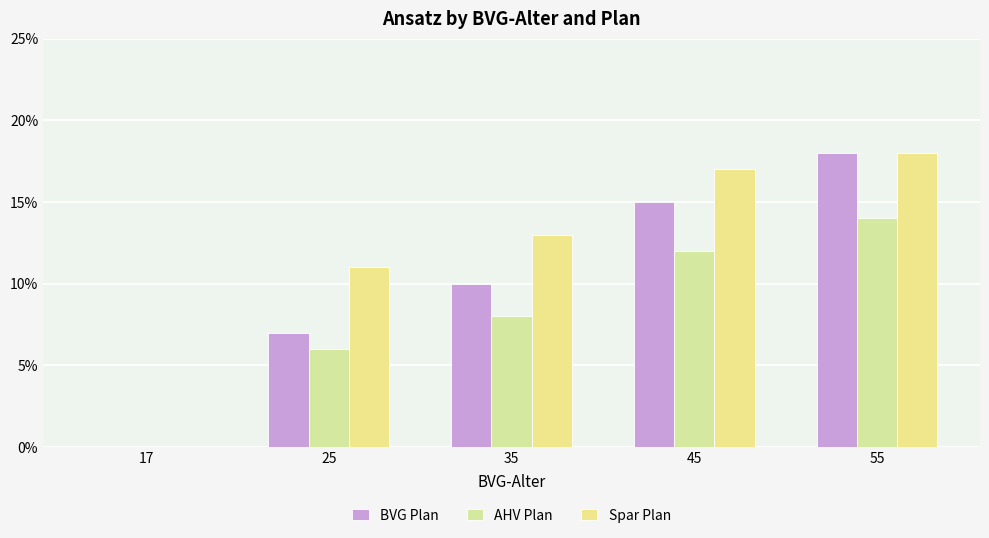

Which category has the highest value in the Spar Plan series?

55